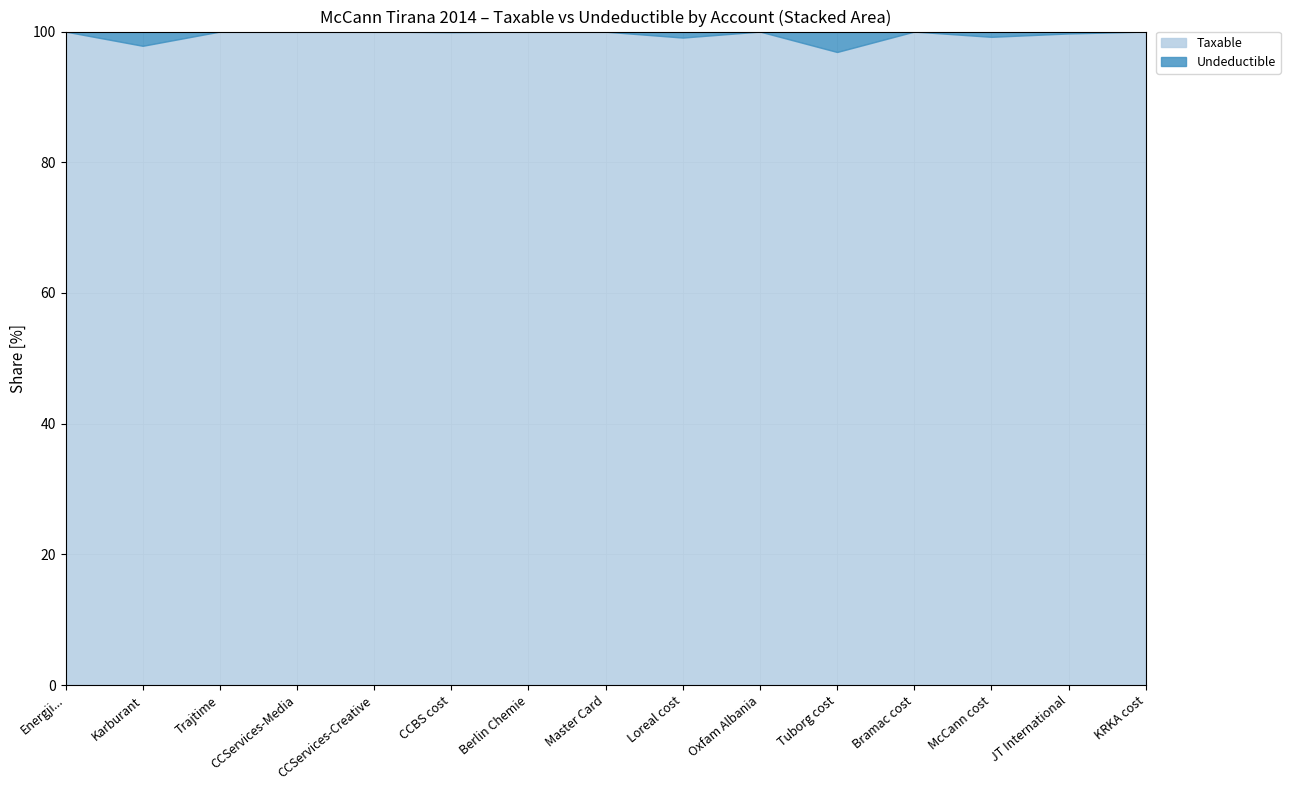

What is the difference between the maximum and minimum values in the Taxable series?

3.1